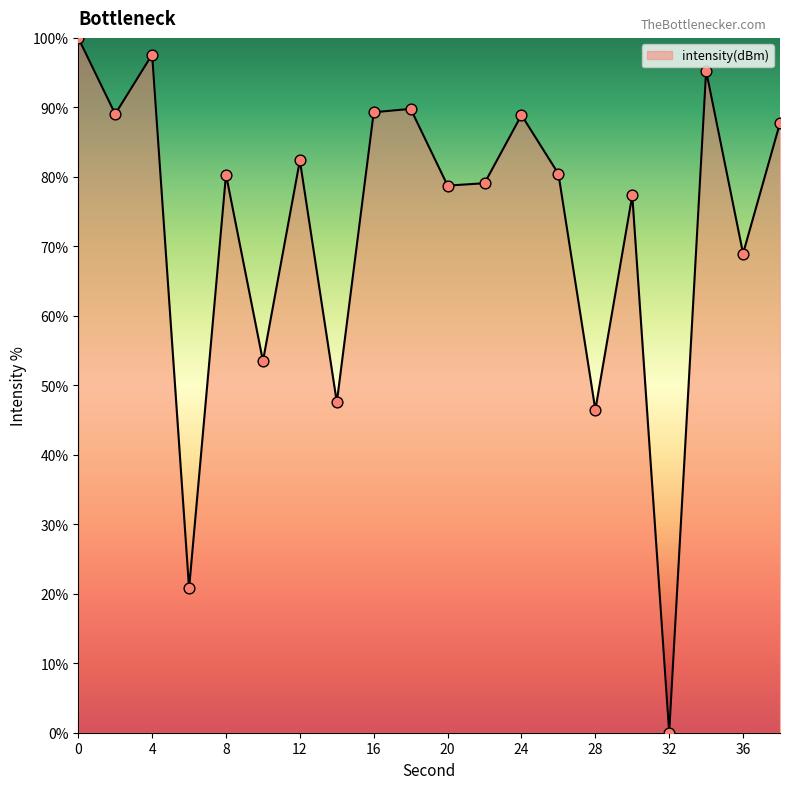

What is the maximum value shown in the chart?

100.0